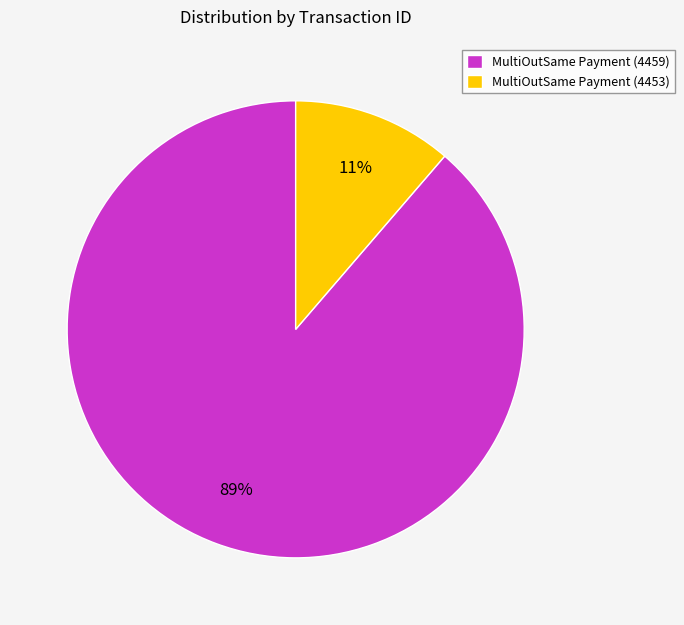

Is it true that MultiOutSame Payment (4459) is 89% of the pie?

True